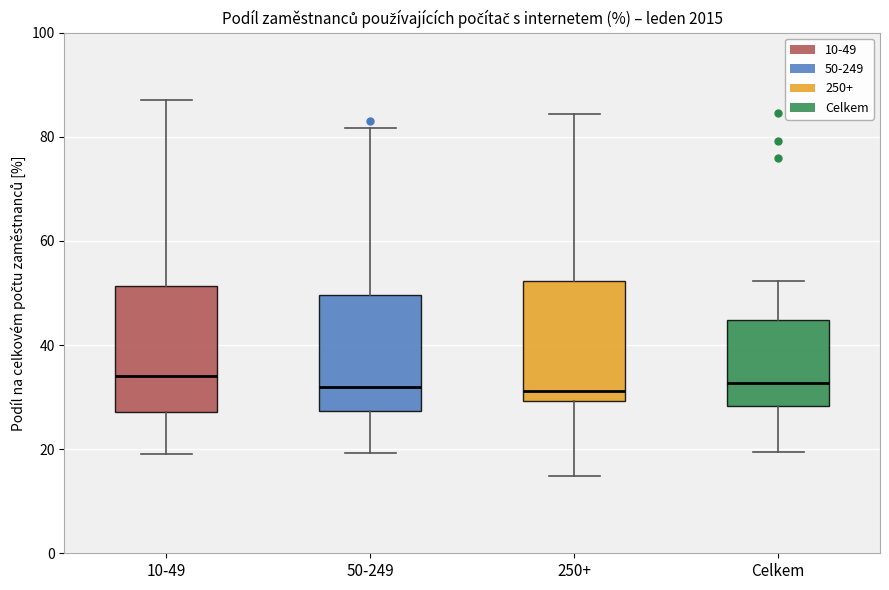

Where does the lower whisker of the box for 250+ end on the y-axis? The values are not printed on the chart, so give them approximately, as read against the axis.

14